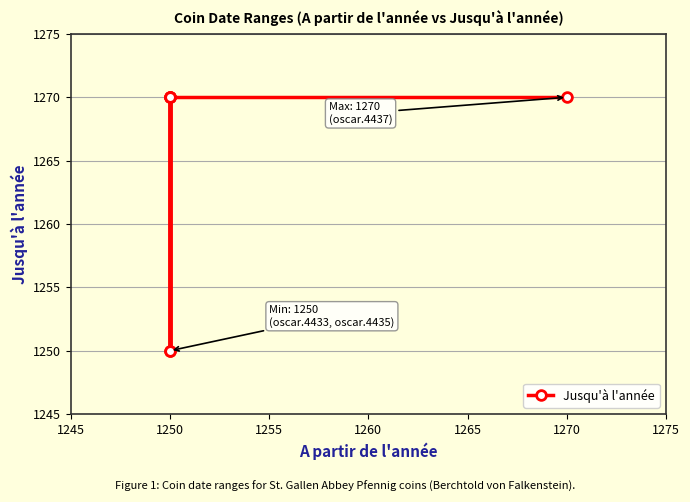

Which has a higher value, 1270 or 1265?

1270